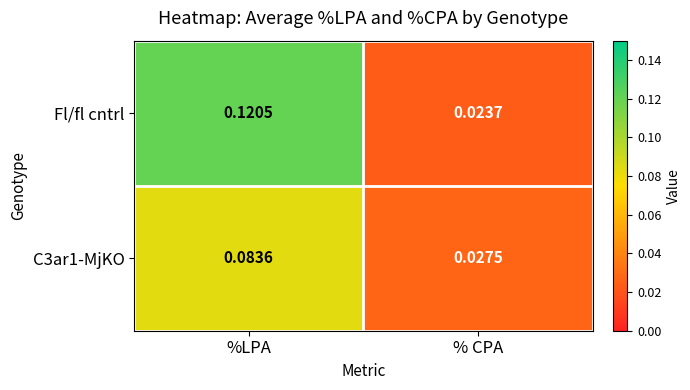

At which label is C3ar1-MjKO closest to 0?

% CPA